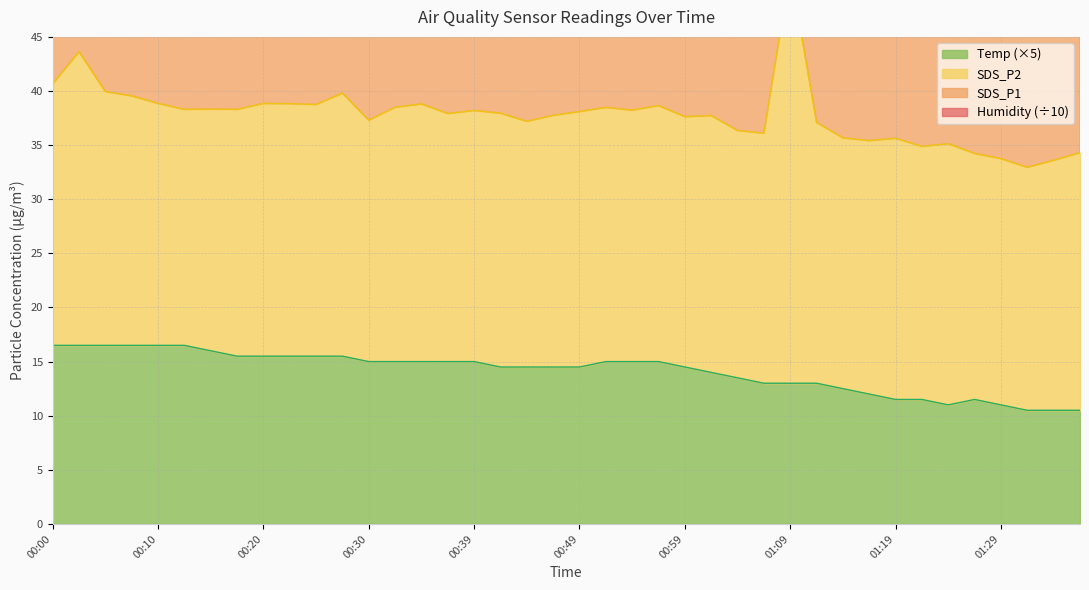

What value does the SDS_P1 series have at 00:00?

25.8